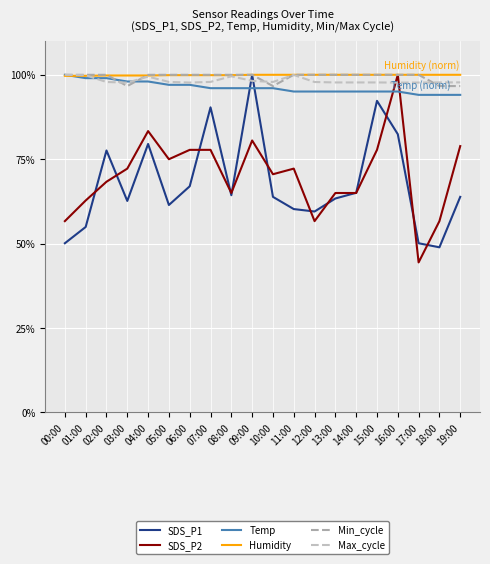

The value of Min_cycle at 03:00 is 96.7. True or false?

True